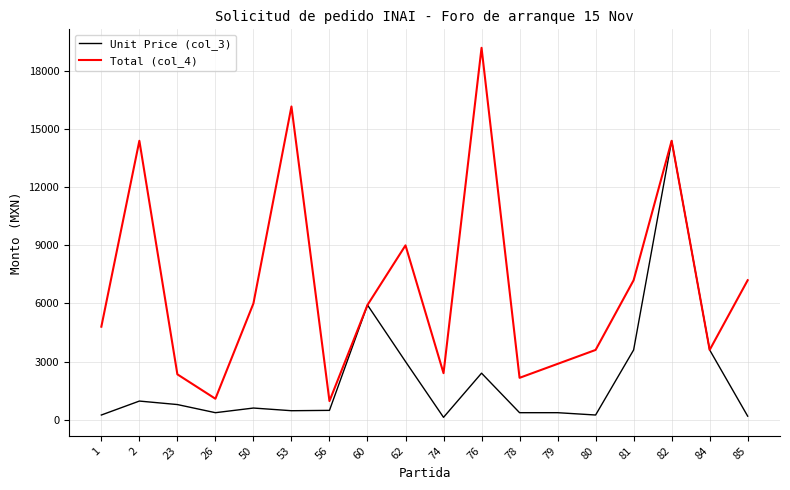

List the series in order of their peak value, highest first.

Total (col_4), Unit Price (col_3)